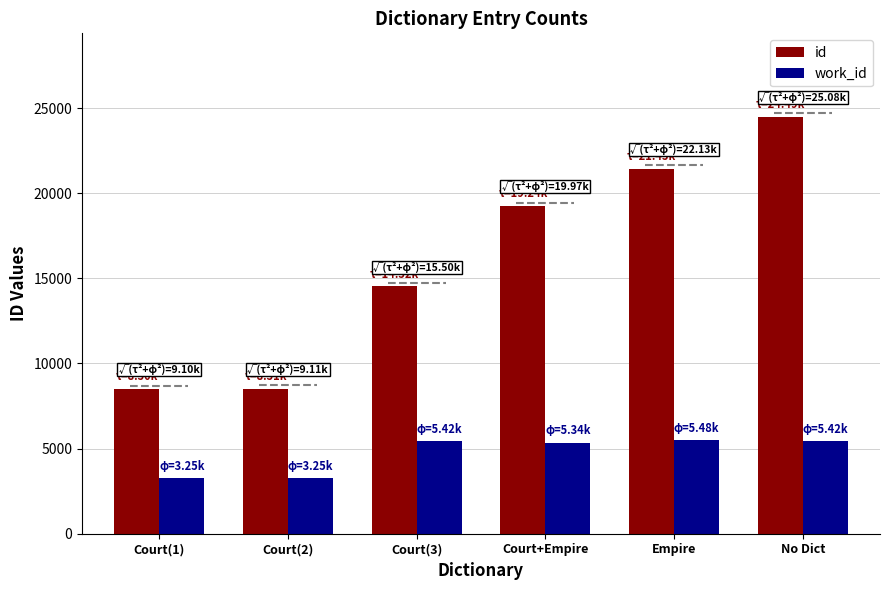

Between Court(3) and No Dict, which series saw the biggest shift?

id